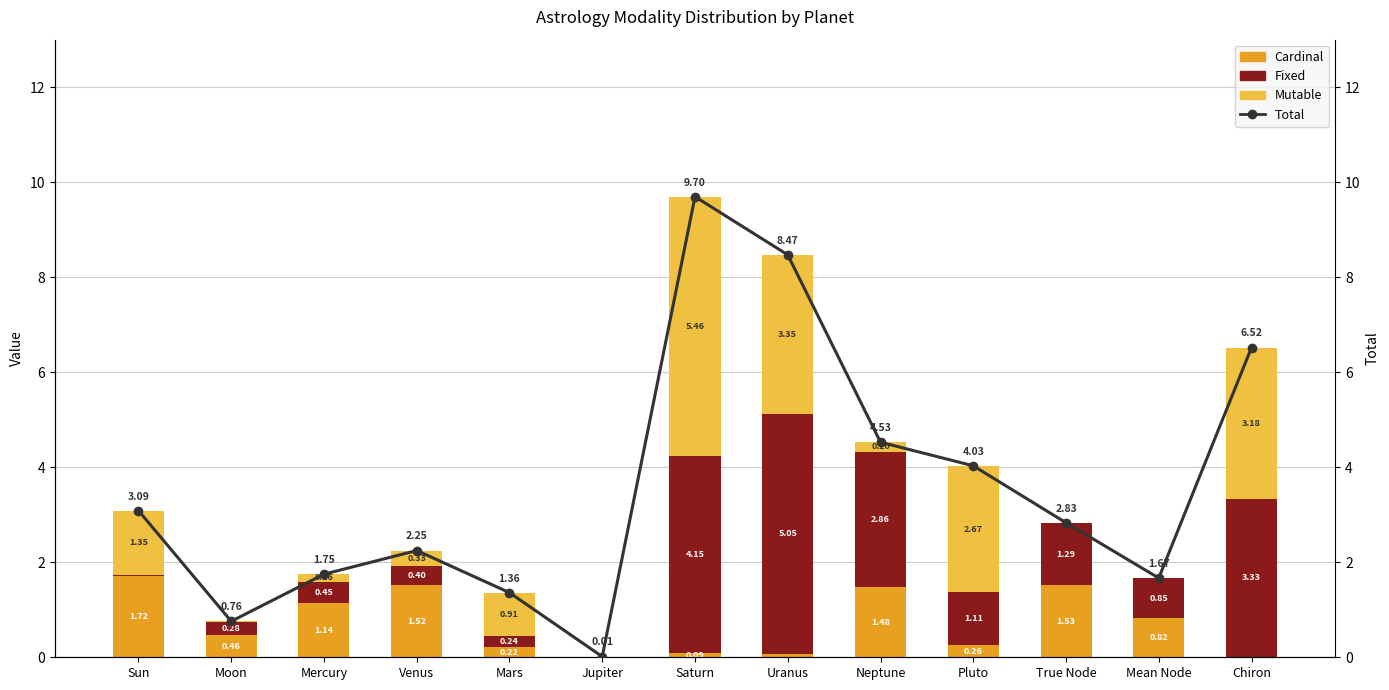

The Fixed series shows 7.1 at Uranus. True or false?

False